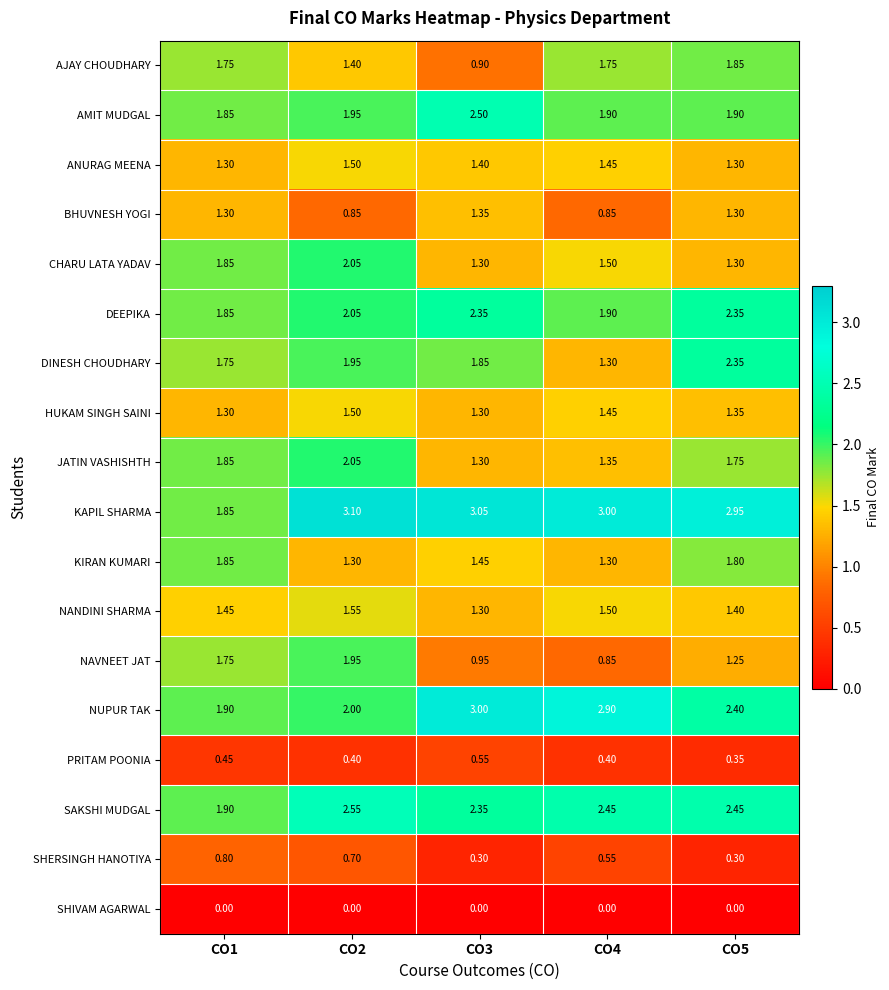

Which series has the largest total across all categories?

KAPIL SHARMA